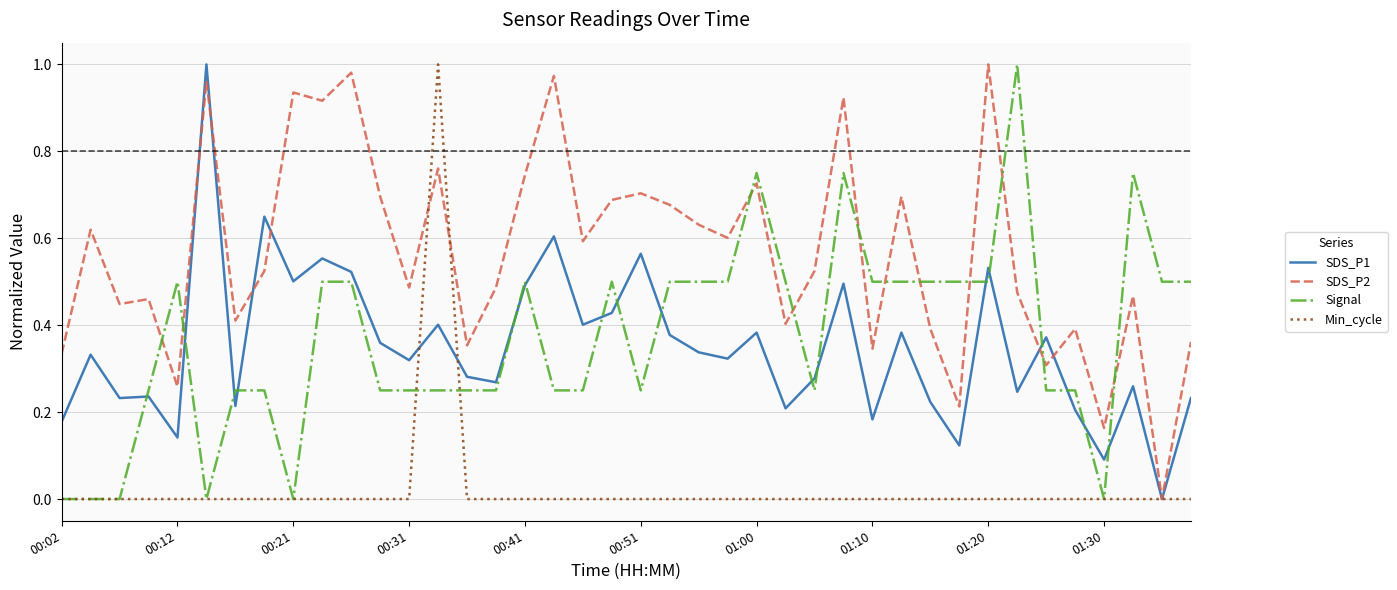

Which series has the largest total across all categories?

SDS_P2